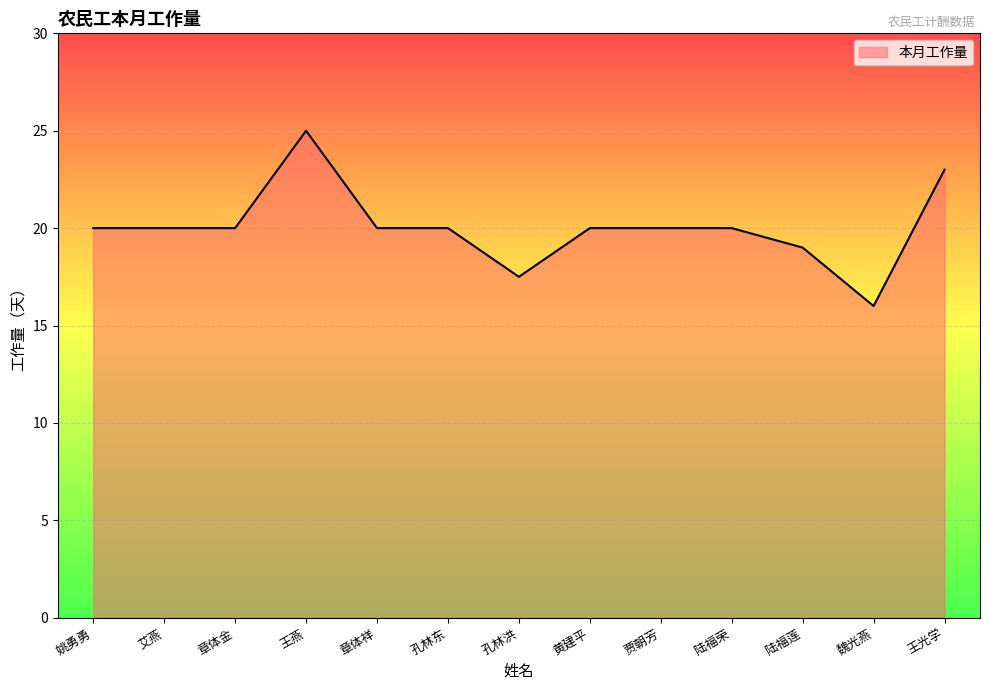

What is the difference between the values at 章体祥 and 王燕?

5.0